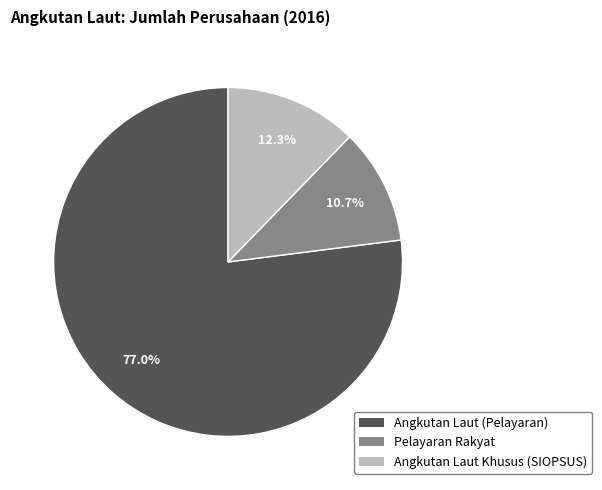

To the nearest percent, what portion does Angkutan Laut (Pelayaran) represent?

77%